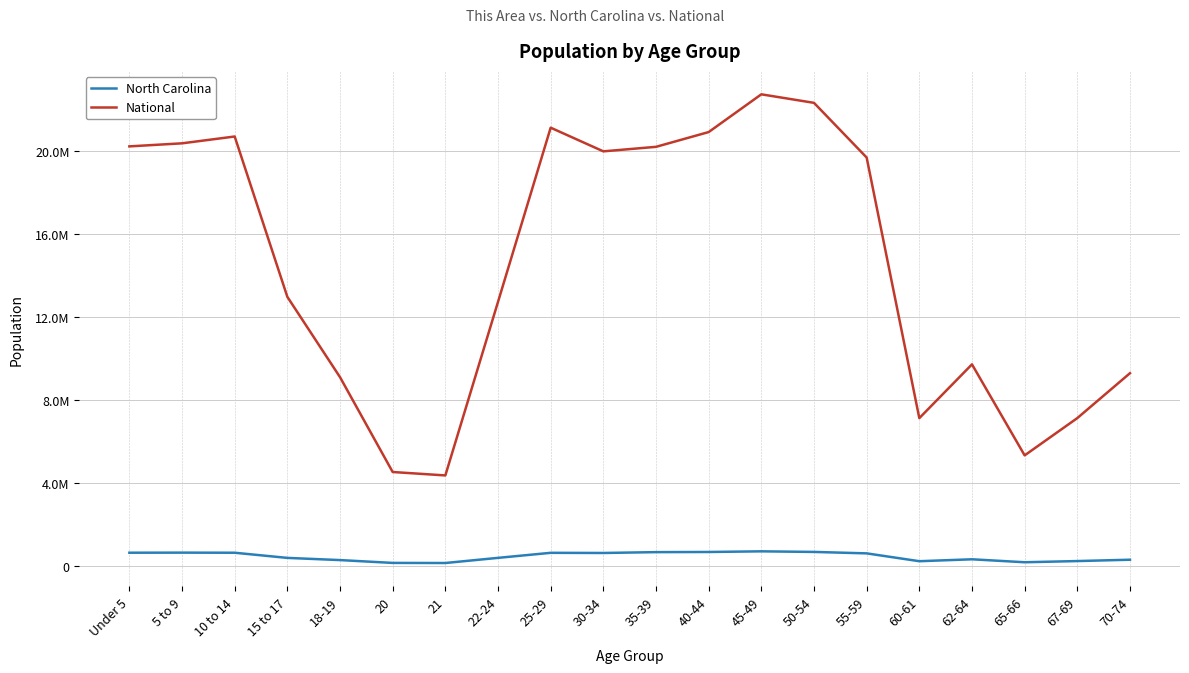

Reading right to left, extract all data points from this chart.

North Carolina: 70-74=294543	67-69=230105	65-66=172919	62-64=315115	60-61=222924	55-59=600722	50-54=669893	45-49=698753	40-44=667308	35-39=659843	30-34=619557	25-29=627036	22-24=384328	21=136169	20=141076	18-19=277045	15 to 17=382546	10 to 14=631104	5 to 9=635945	Under 5=632040
National: 70-74=9278166	67-69=7115361	65-66=5319902	62-64=9704197	60-61=7113727	55-59=19664805	50-54=22298125	45-49=22708591	40-44=20890964	35-39=20179642	30-34=19962099	25-29=21101849	22-24=12712576	21=4354294	20=4519129	18-19=9086089	15 to 17=12954254	10 to 14=20677194	5 to 9=20348657	Under 5=20201362